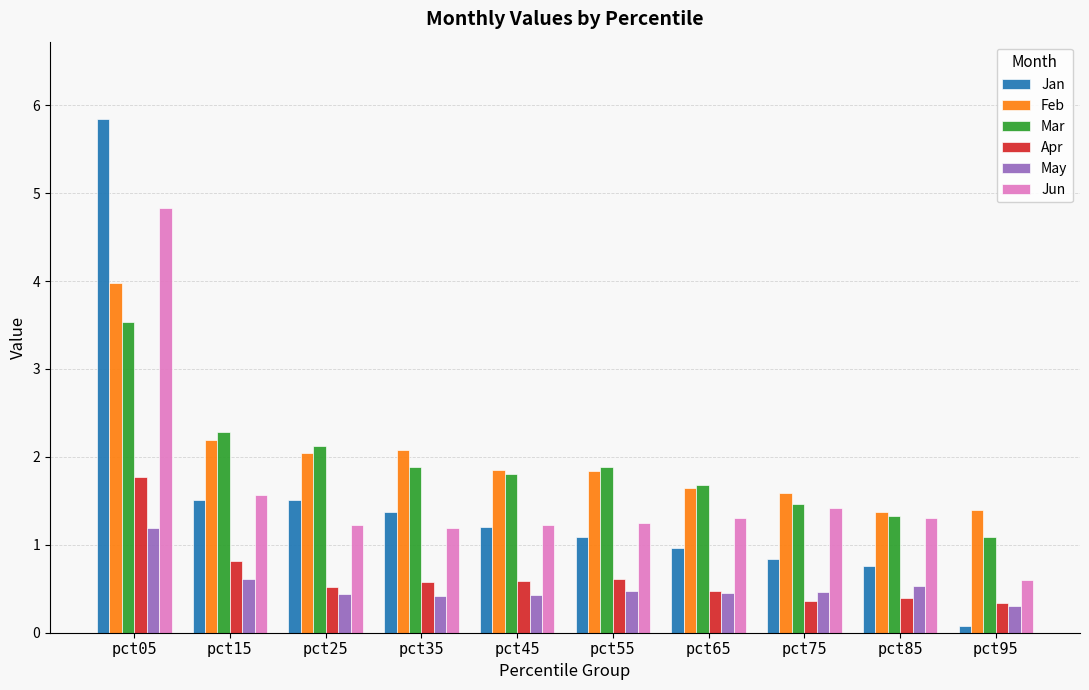

Does the chart contain stacked bars?

No